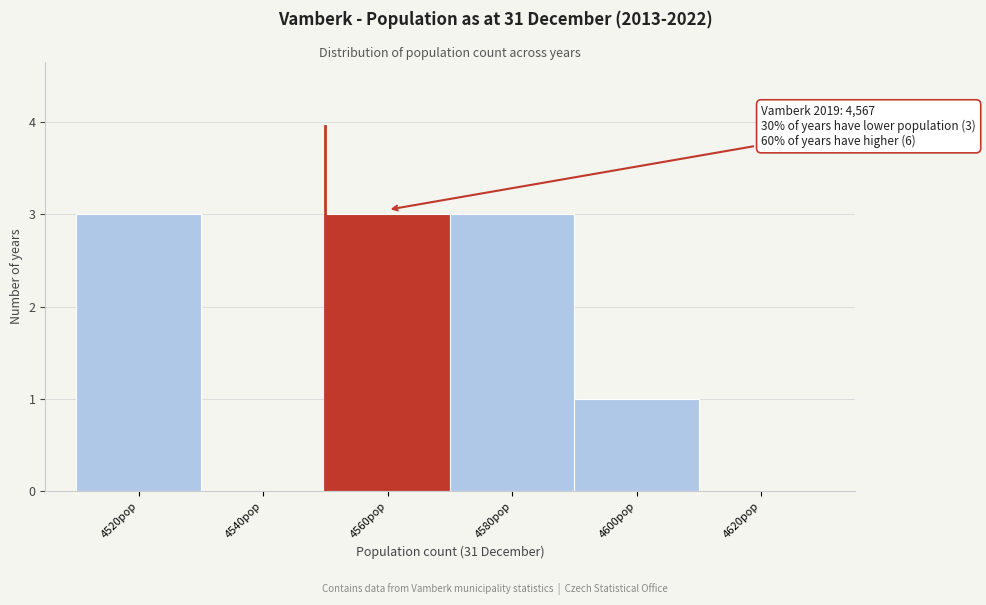

Reading left to right, what are all the values shown in this chart?

4520pop=3	4540pop=0	4560pop=3	4580pop=3	4600pop=1	4620pop=0